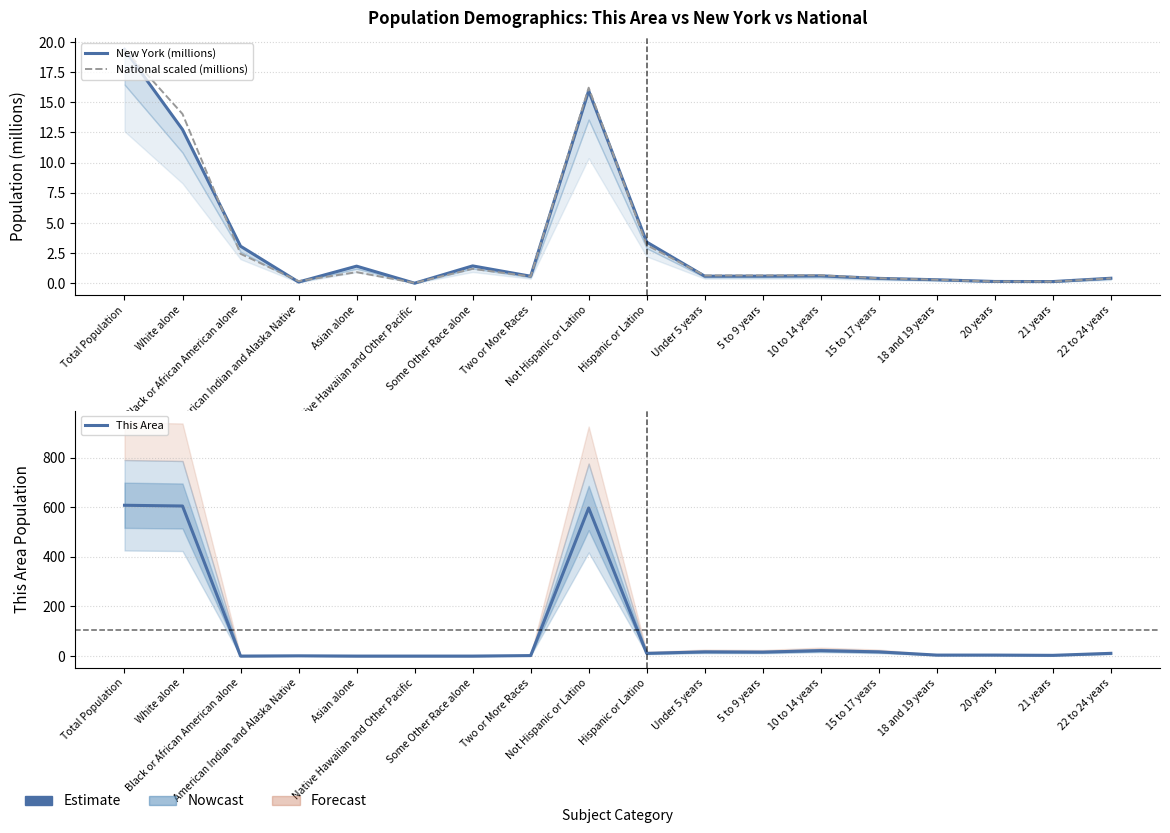

The This Area series shows 11.0 at 22 to 24 years. True or false?

True